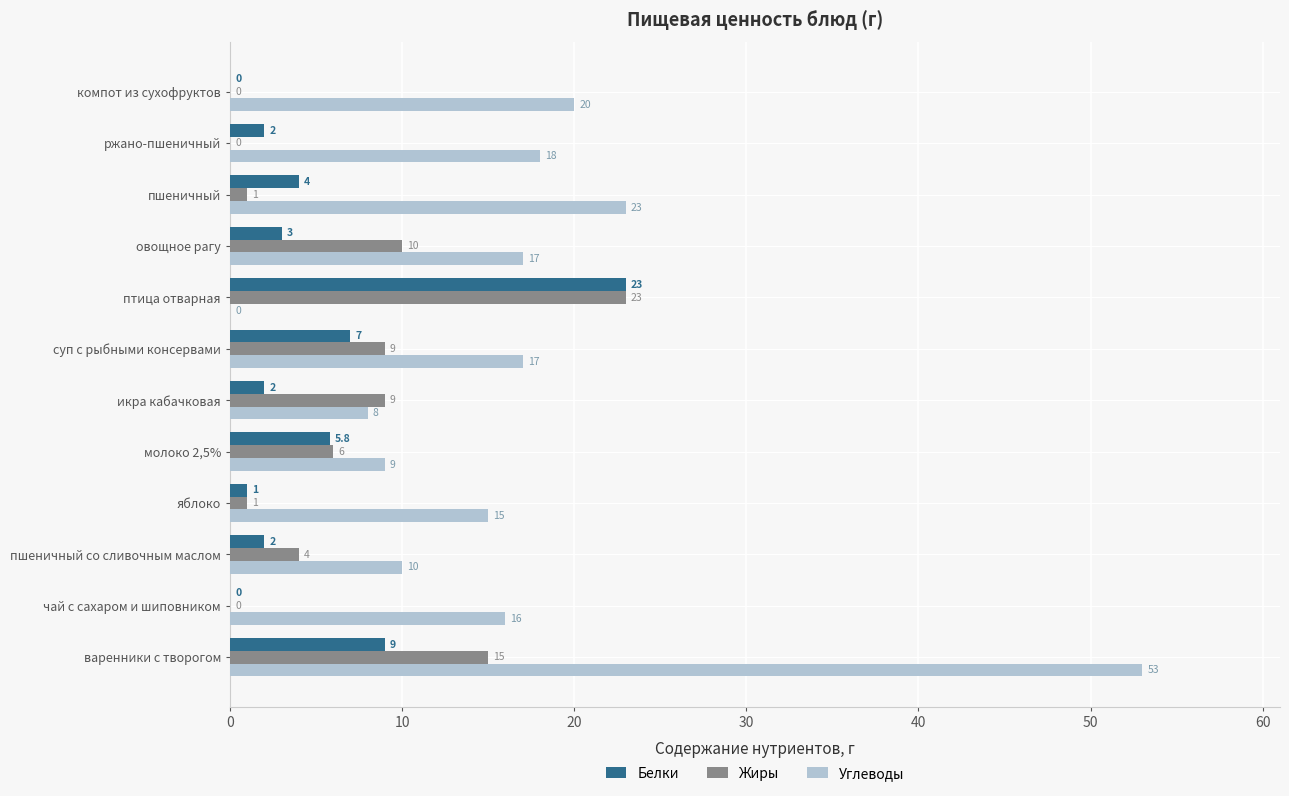

How many positive values does the Углеводы series have?

11